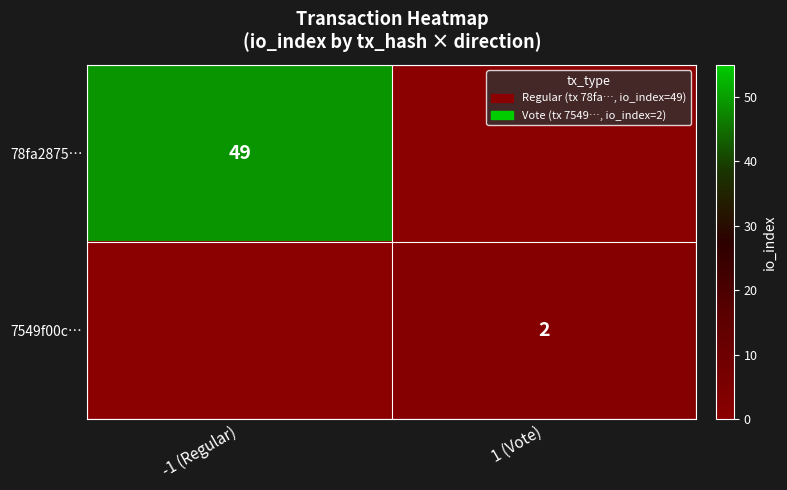

True or false: 7549f00c… has a value of 3 at 1 (Vote).

False